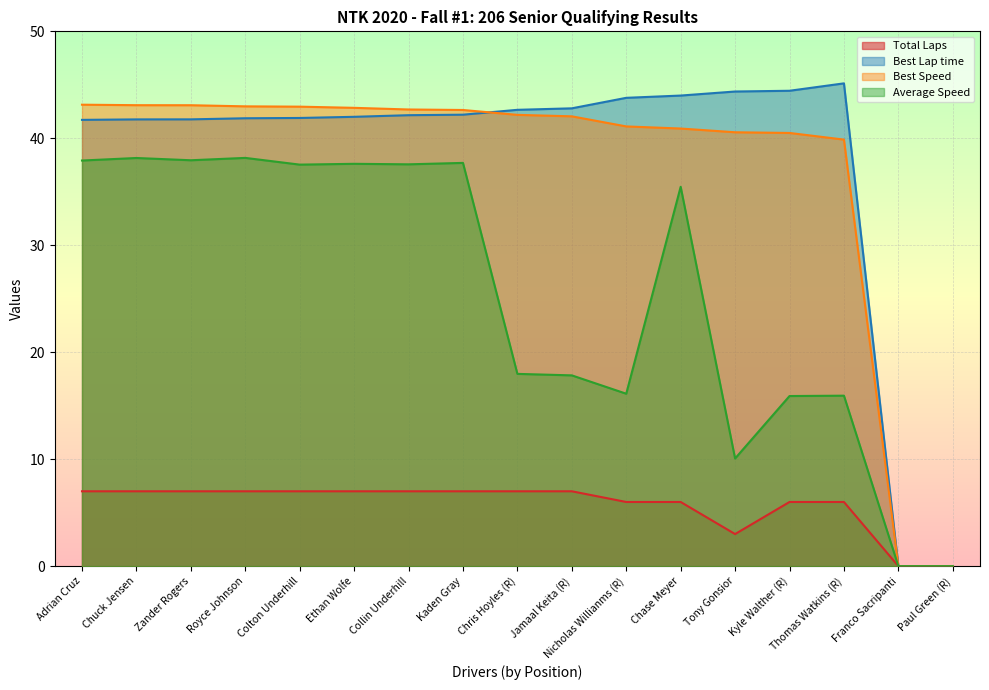

Reading right to left, what are all the values shown in this chart?

Total Laps: 0.0	0.0	6.0	6.0	3.0	6.0	6.0	7.0	7.0	7.0	7.0	7.0	7.0	7.0	7.0	7.0	7.0
Best Lap time: 0.0	0.0	45.1	44.4	44.4	44.0	43.8	42.8	42.7	42.2	42.2	42.0	41.9	41.9	41.8	41.8	41.7
Best Speed: 0.0	0.0	39.9	40.5	40.6	40.9	41.1	42.1	42.2	42.6	42.7	42.8	43.0	43.0	43.1	43.1	43.1
Average Speed: 0.0	0.0	15.9	15.9	10.1	35.5	16.1	17.8	18.0	37.7	37.6	37.6	37.5	38.2	37.9	38.2	37.9